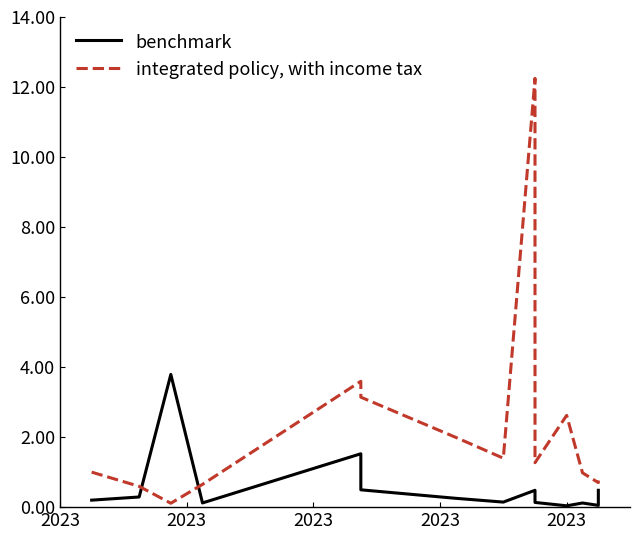

How many times do benchmark and integrated policy, with income tax cross each other?

2